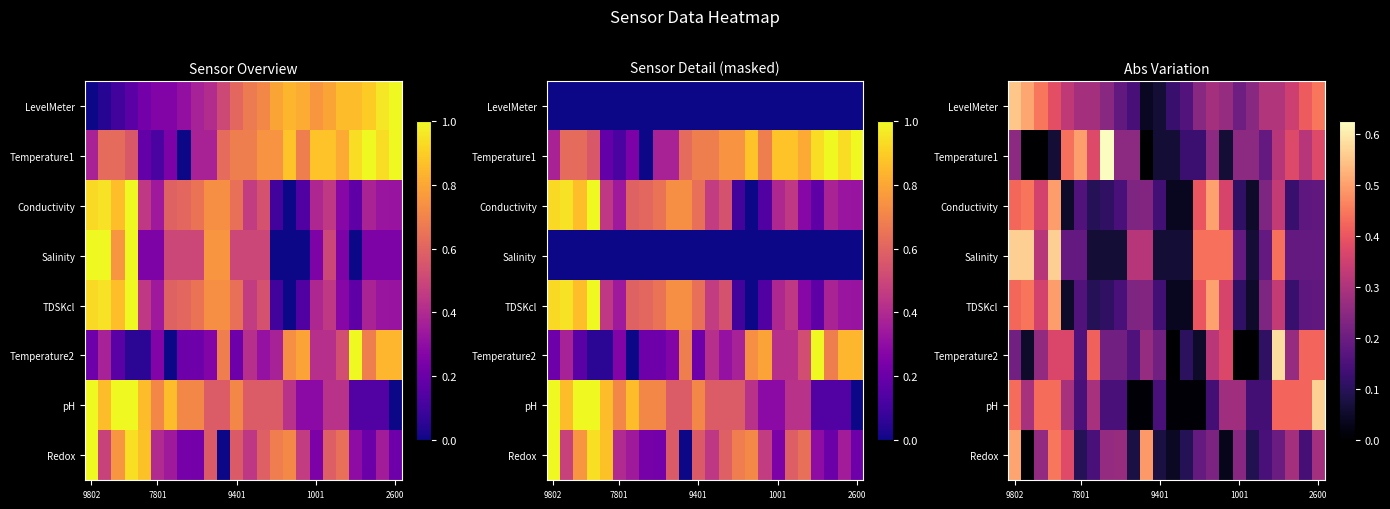

What is the difference between the maximum and second lowest values in the Conductivity series?

0.5